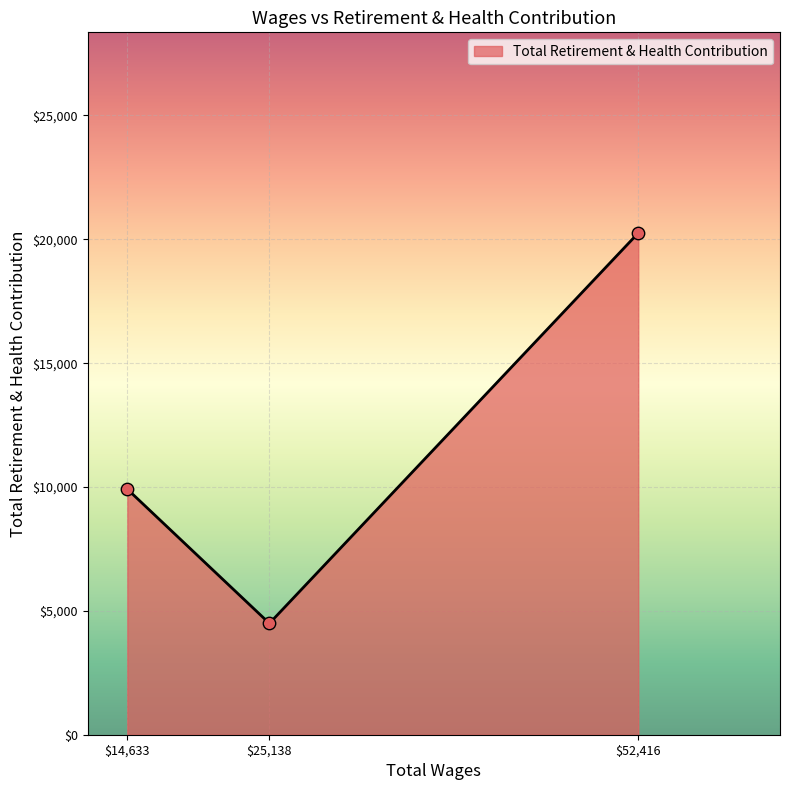

What is the average value?

11553